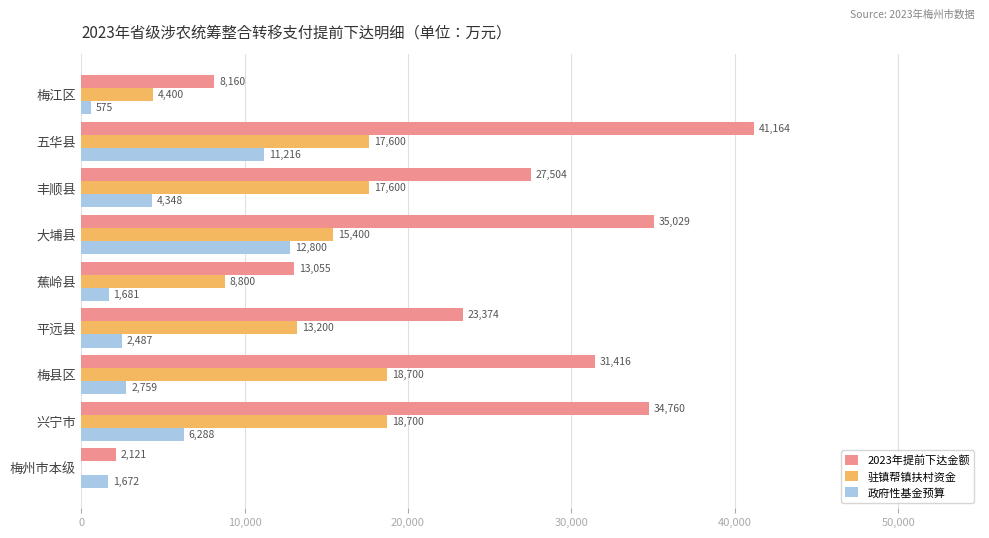

What is the sum of all 驻镇帮镇扶村资金 values?

114400.0